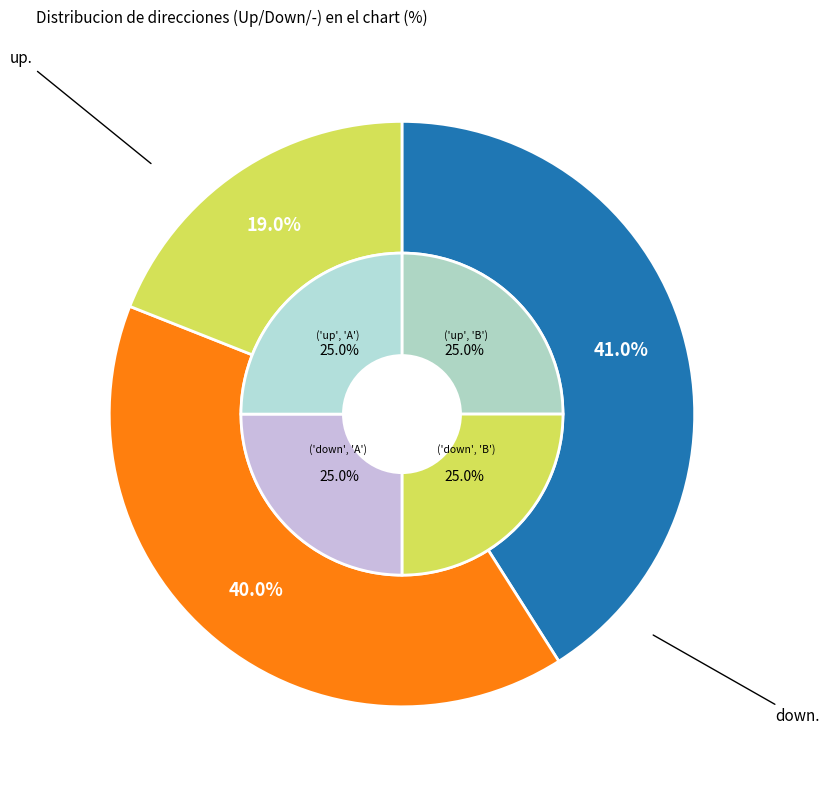

Does any single category account for the majority?

No